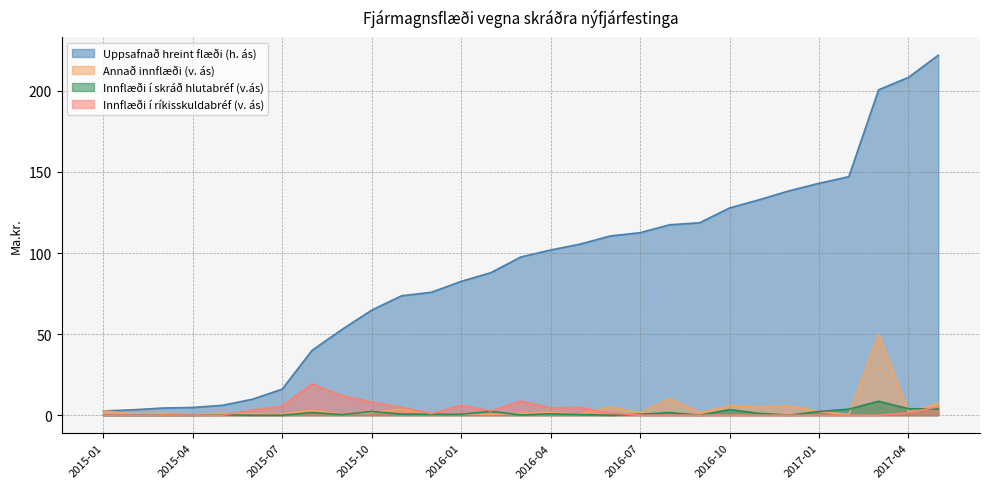

How many distinct data groups are displayed?

4